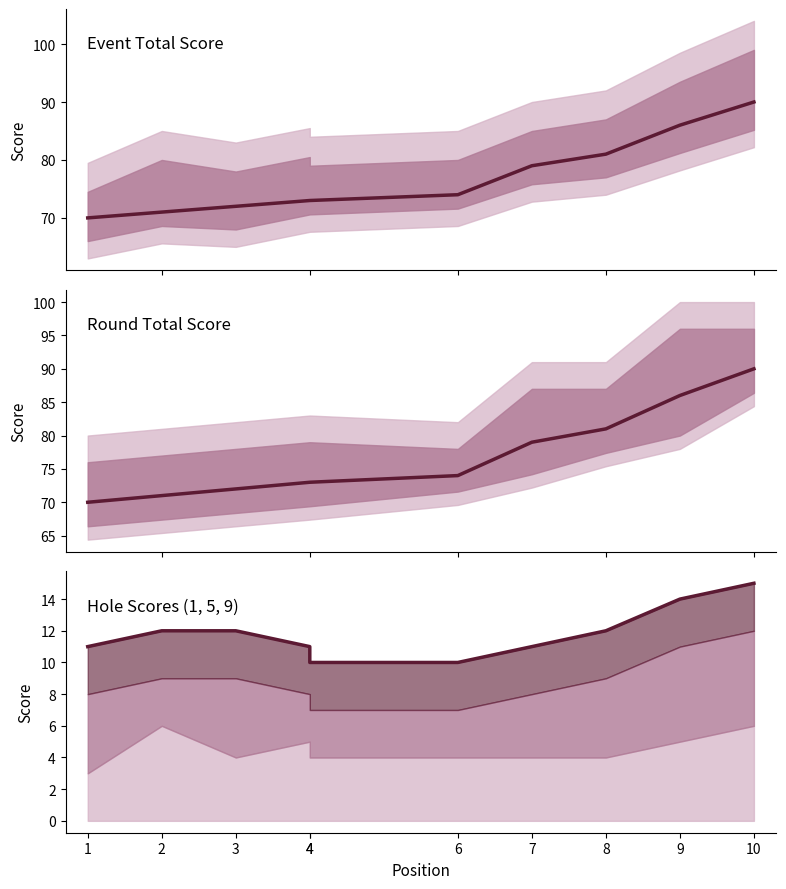

True or false: hole_9 top and round_total_score intersect in this chart.

False